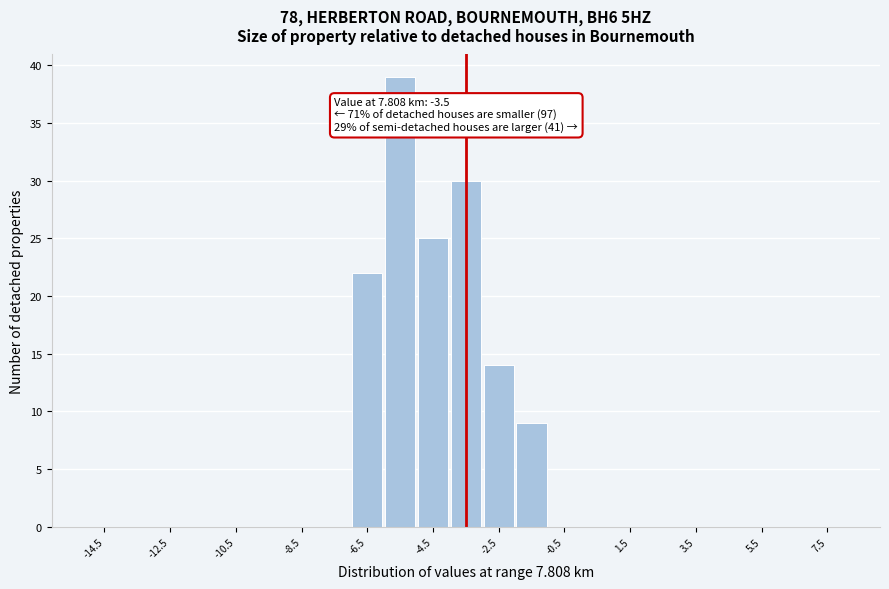

Over which range of the x-axis is the bar tallest?

-6 to -5